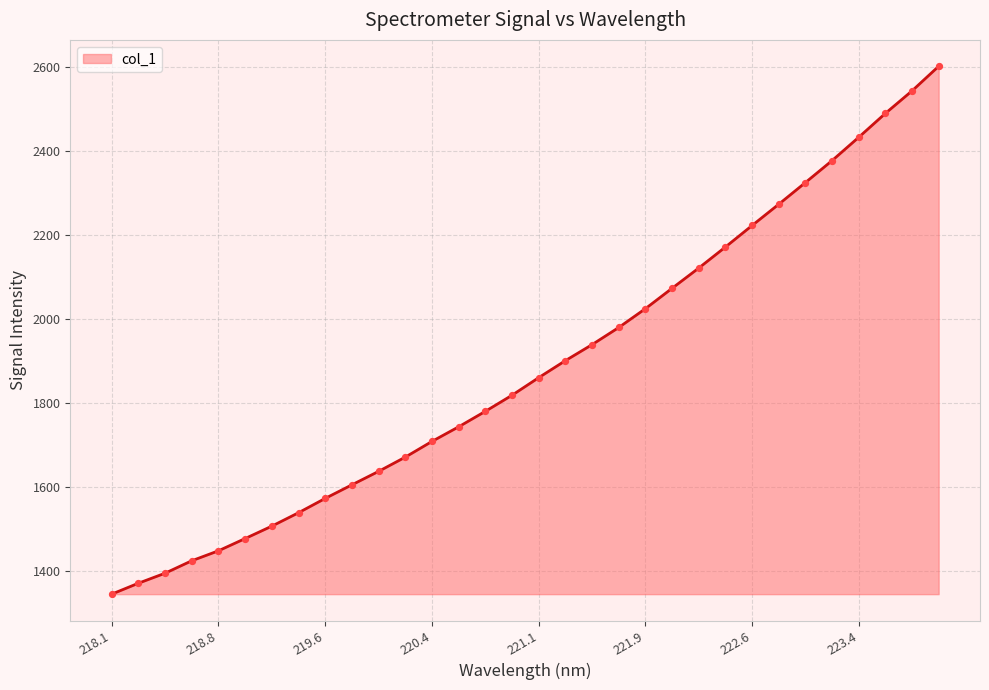

What is the difference between the maximum and minimum values?

1255.4